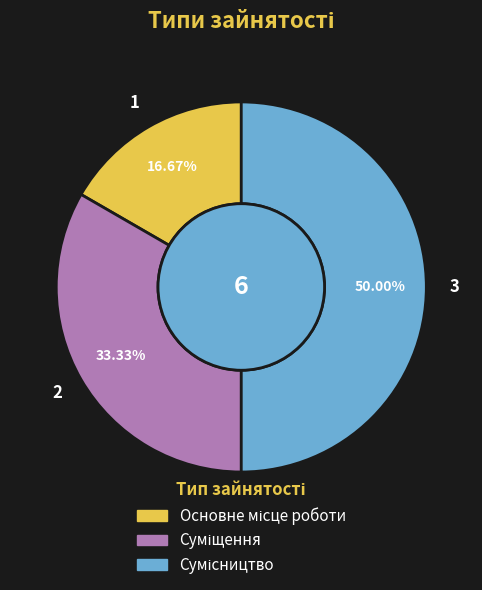

How many segments does this pie chart have?

3